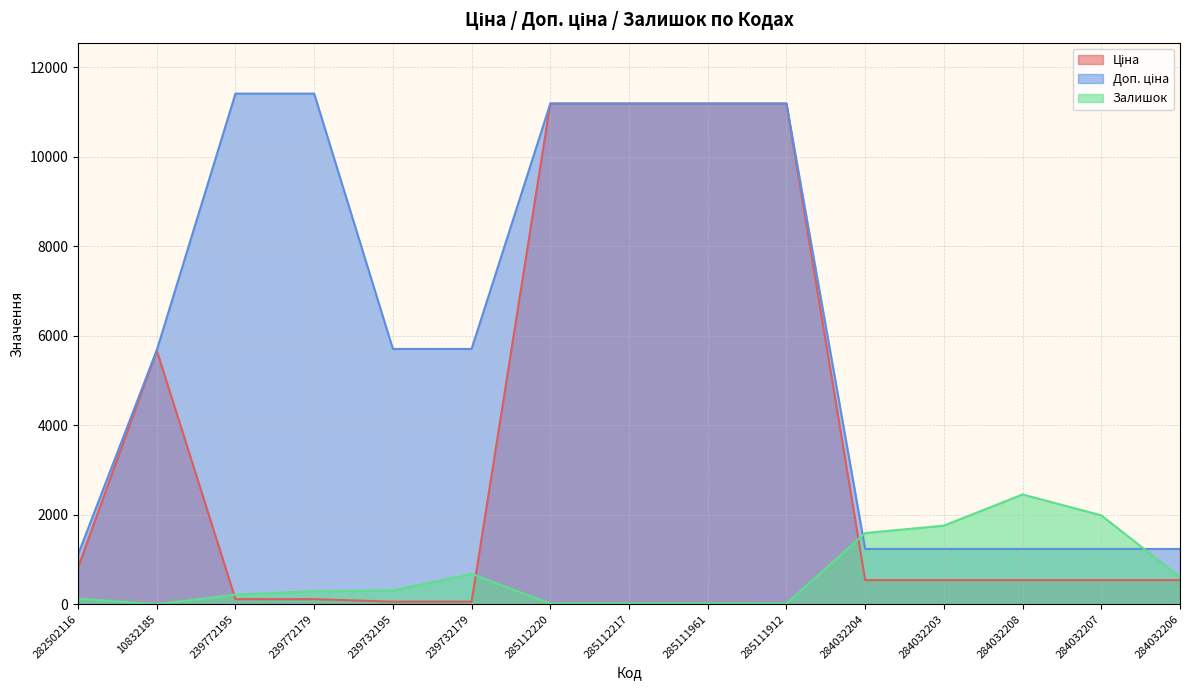

What is the label of the 15th point from the right?

282502116